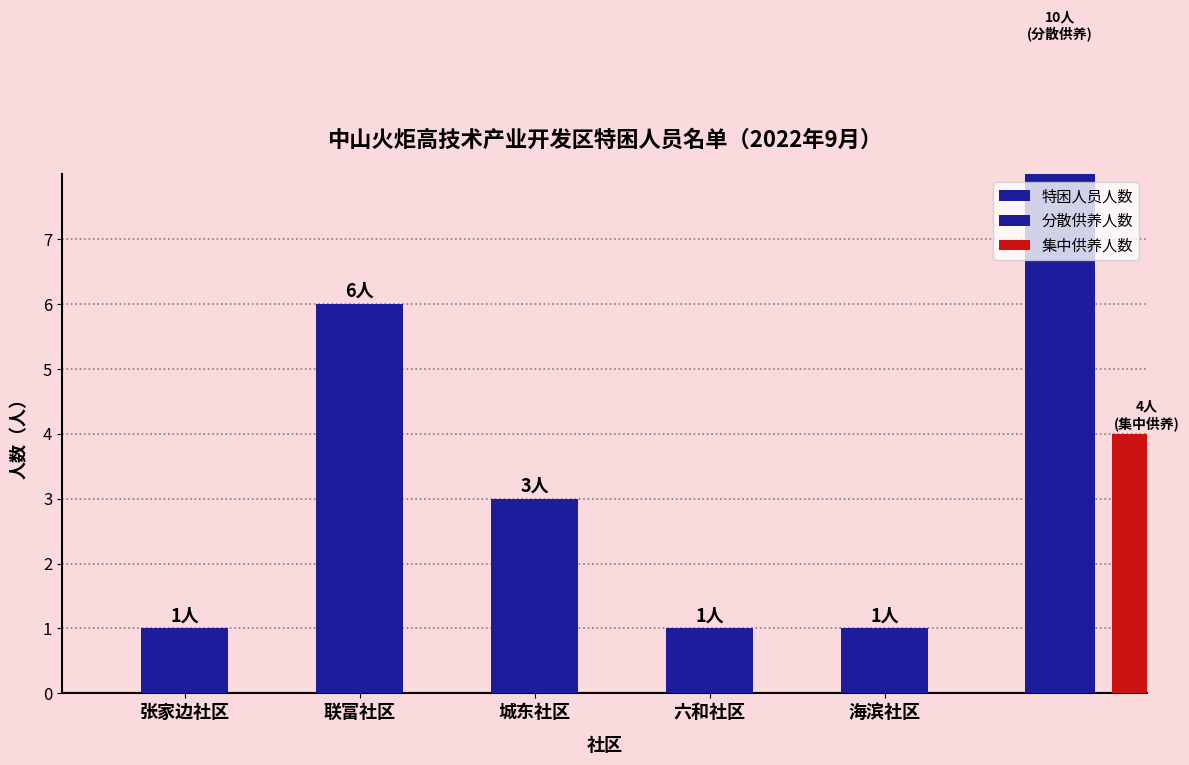

What is the label of the 4th bar from the right?

联富社区